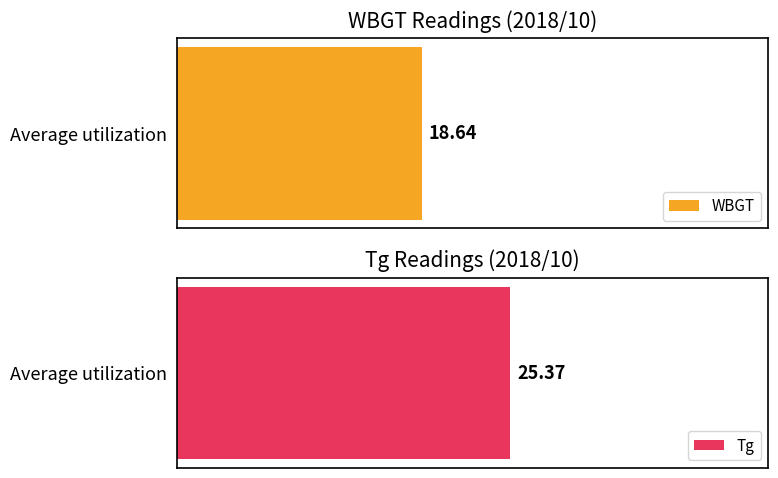

Are the bars horizontal?

Yes